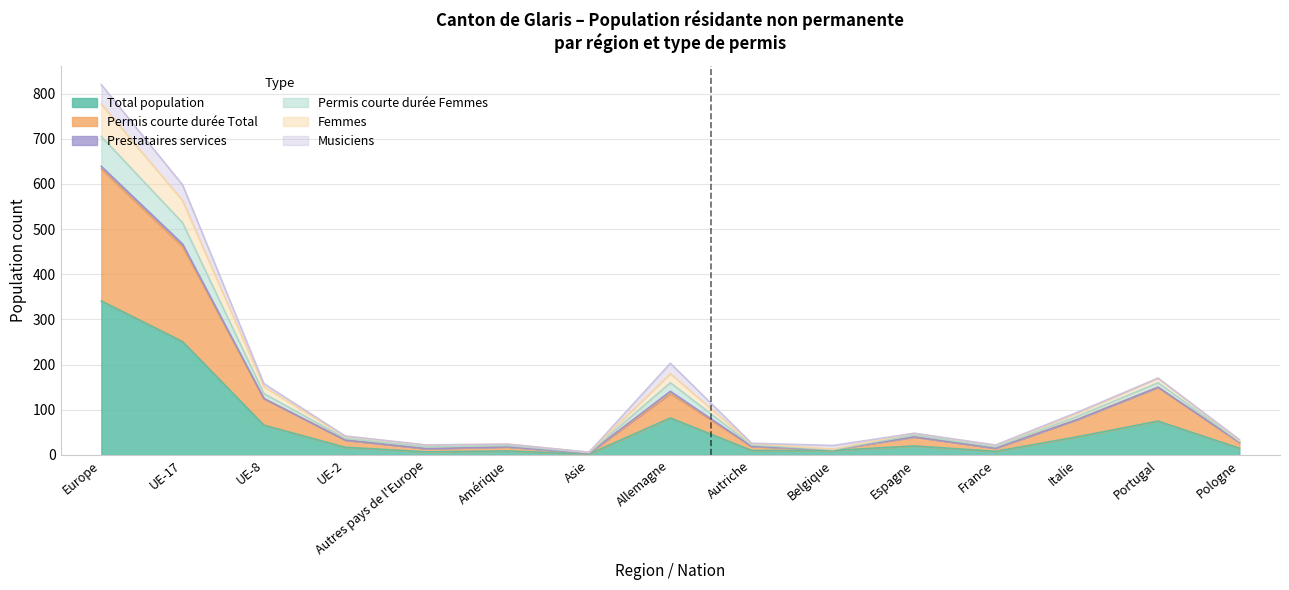

Which category has the highest value in the Total population series?

Europe